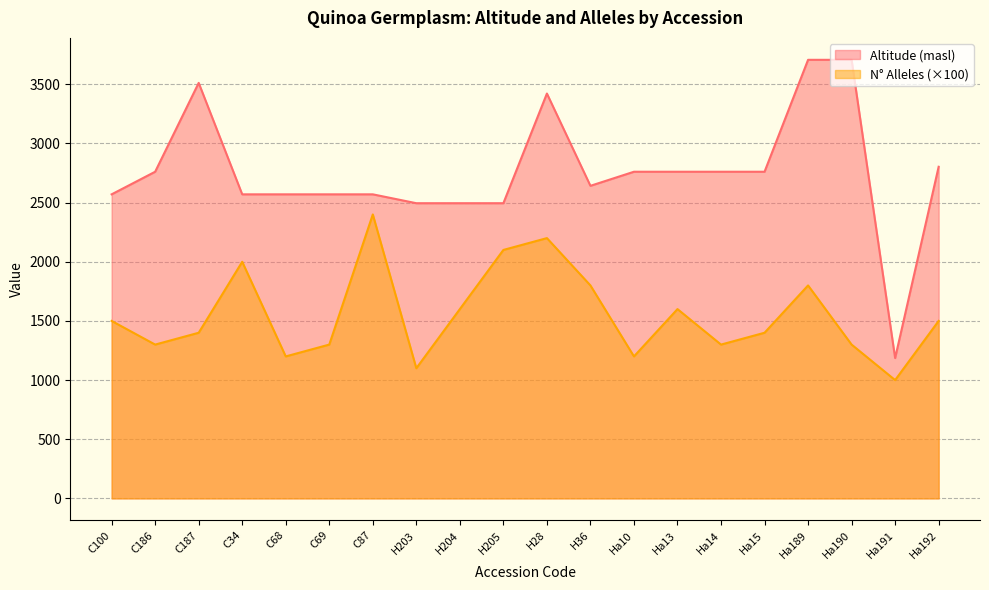

In Altitude (masl), how many points are higher than both neighbors (excluding endpoints)?

2